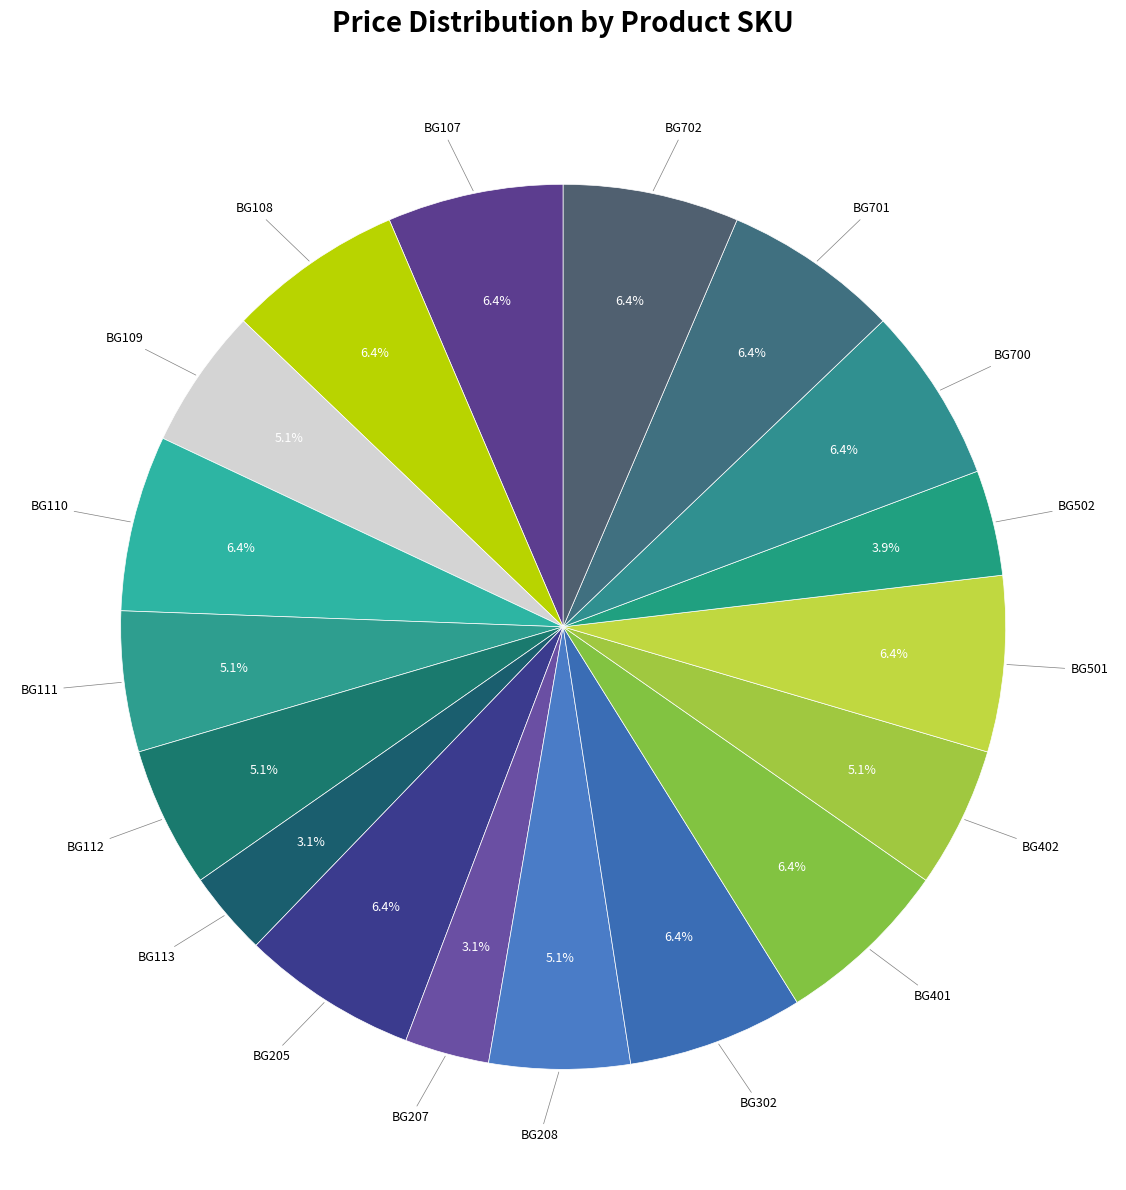

Count the number of slices in the pie.

18